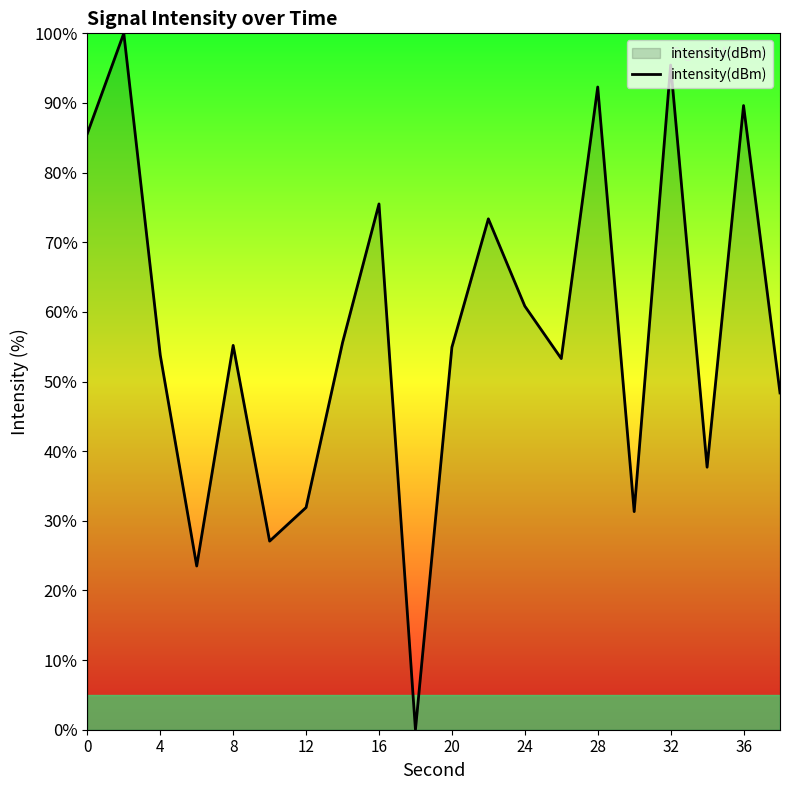

How many lines are shown in the chart?

1